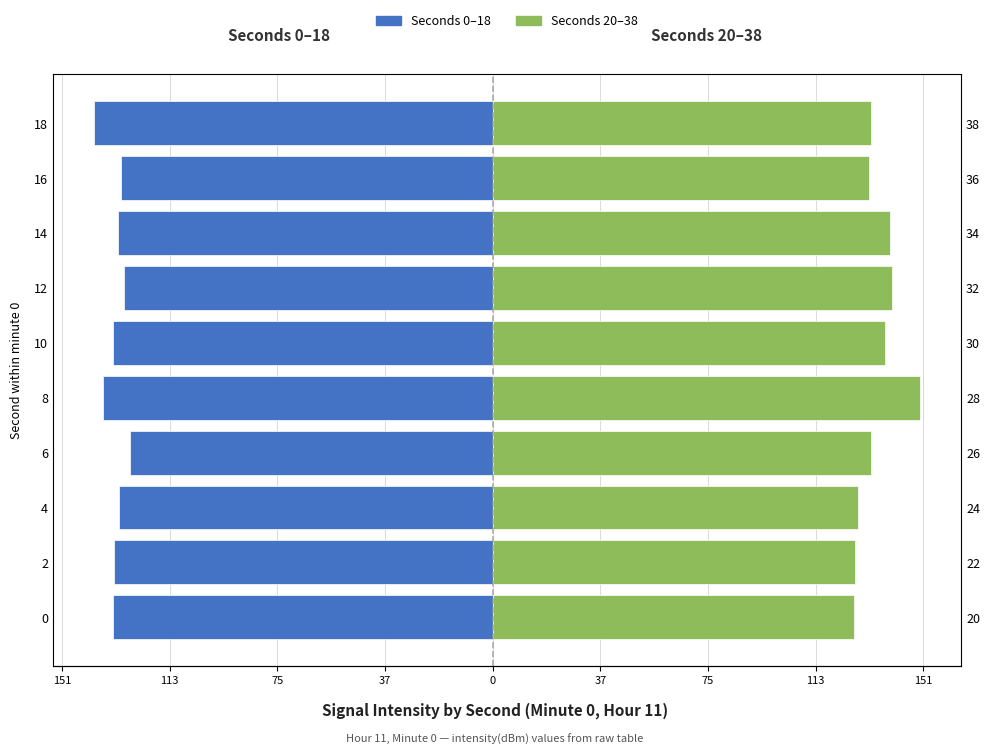

What value does the Seconds 20–38 series have at 10?

137.5